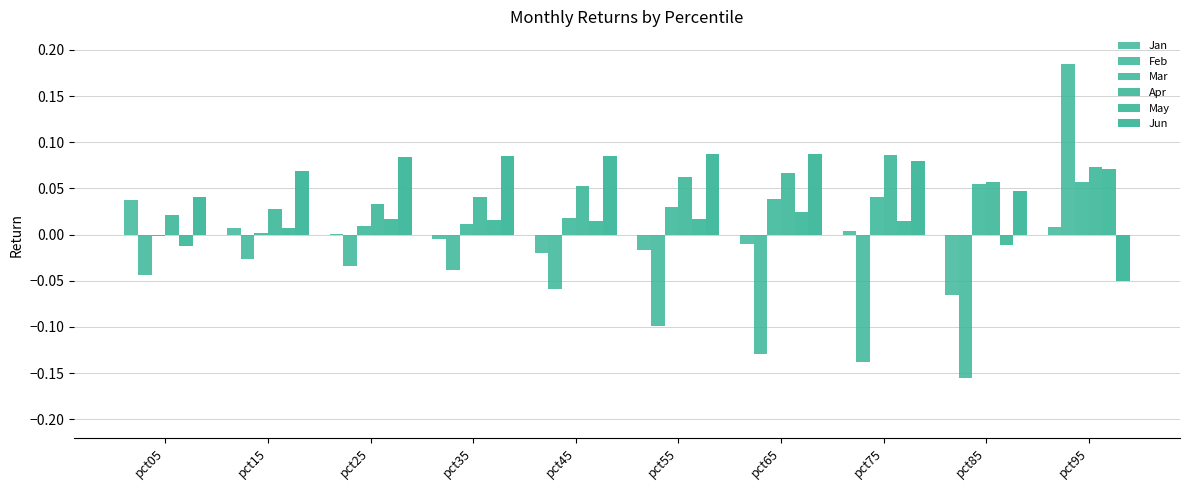

Where is Feb nearest to the value 0?

pct15